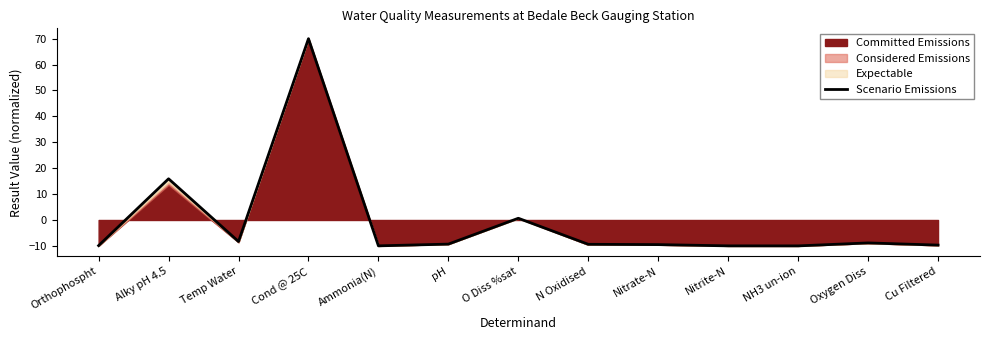

What is the greatest value displayed?

70.0